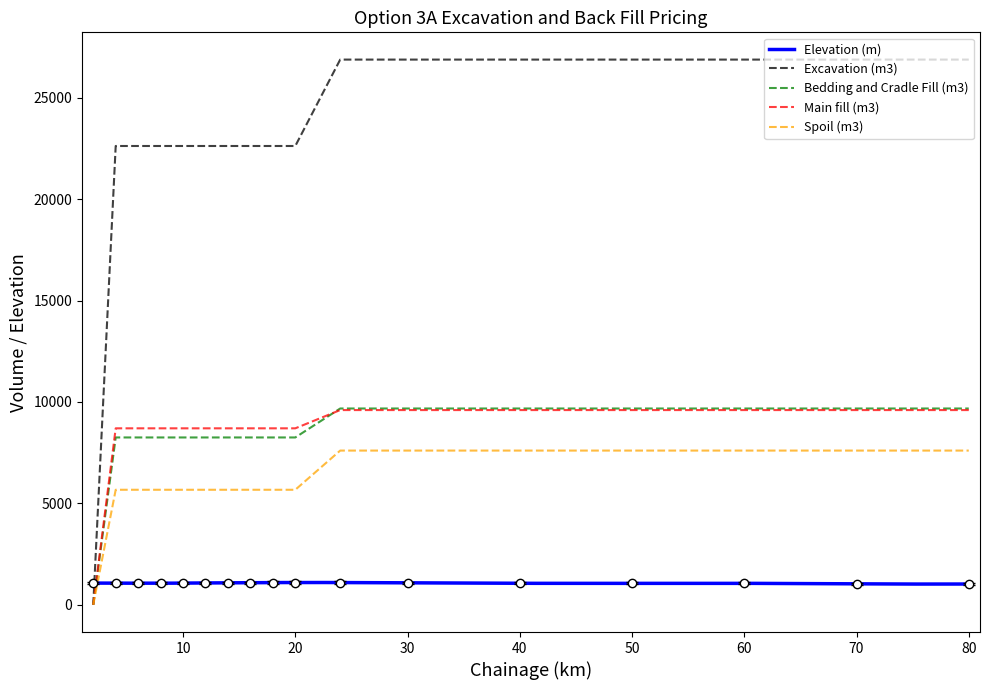

The Spoil (m3) series shows 2429.4 at 10. True or false?

False